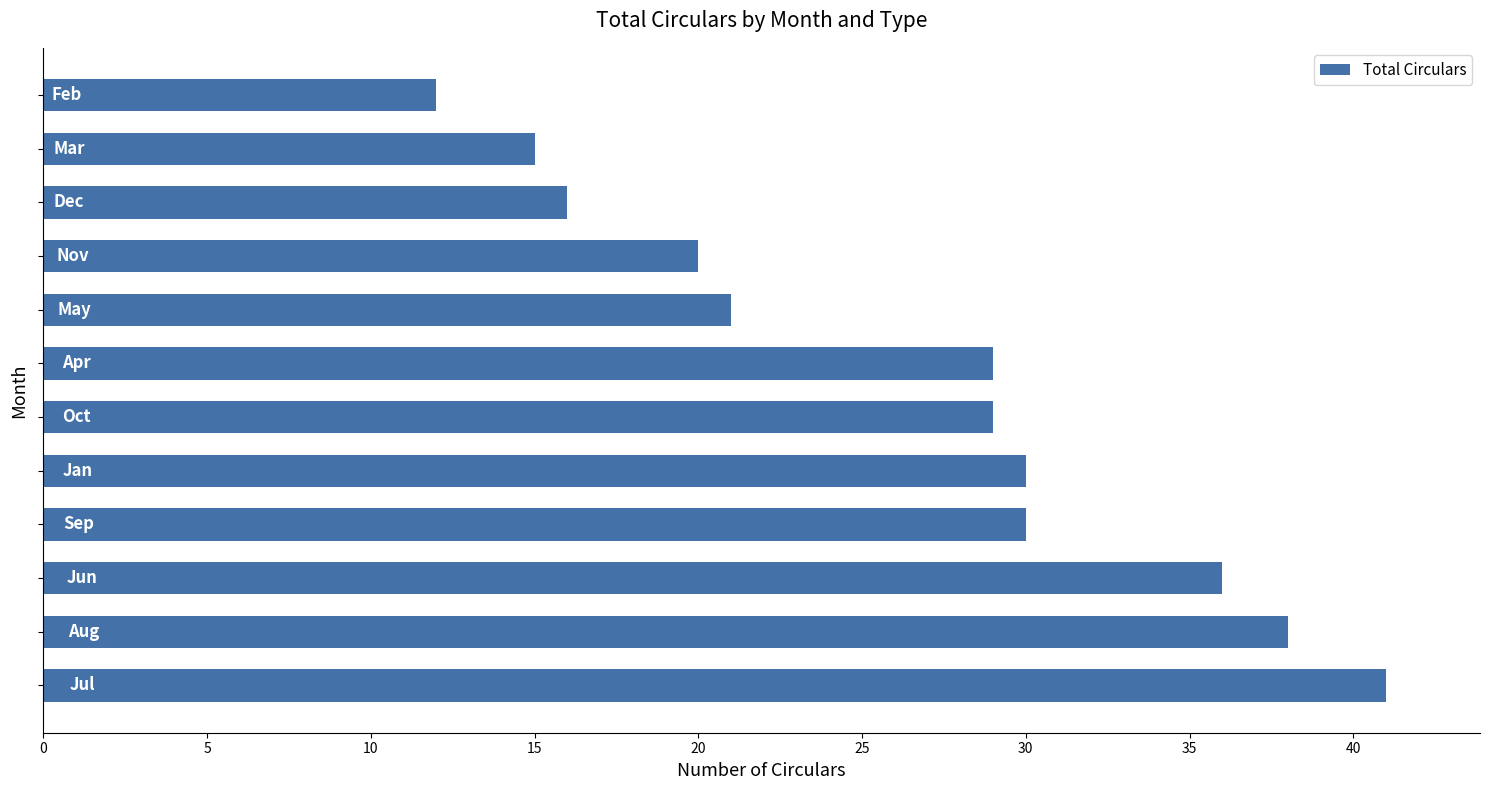

What is the smallest value displayed?

12